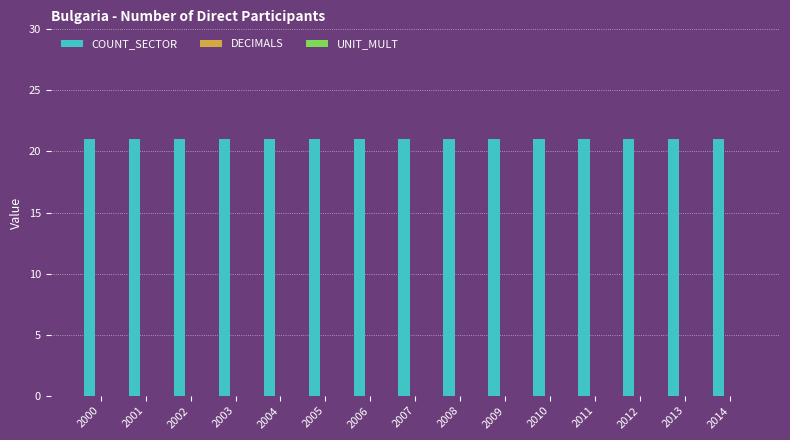

What is the spread (max minus min) of values at 2007?

21